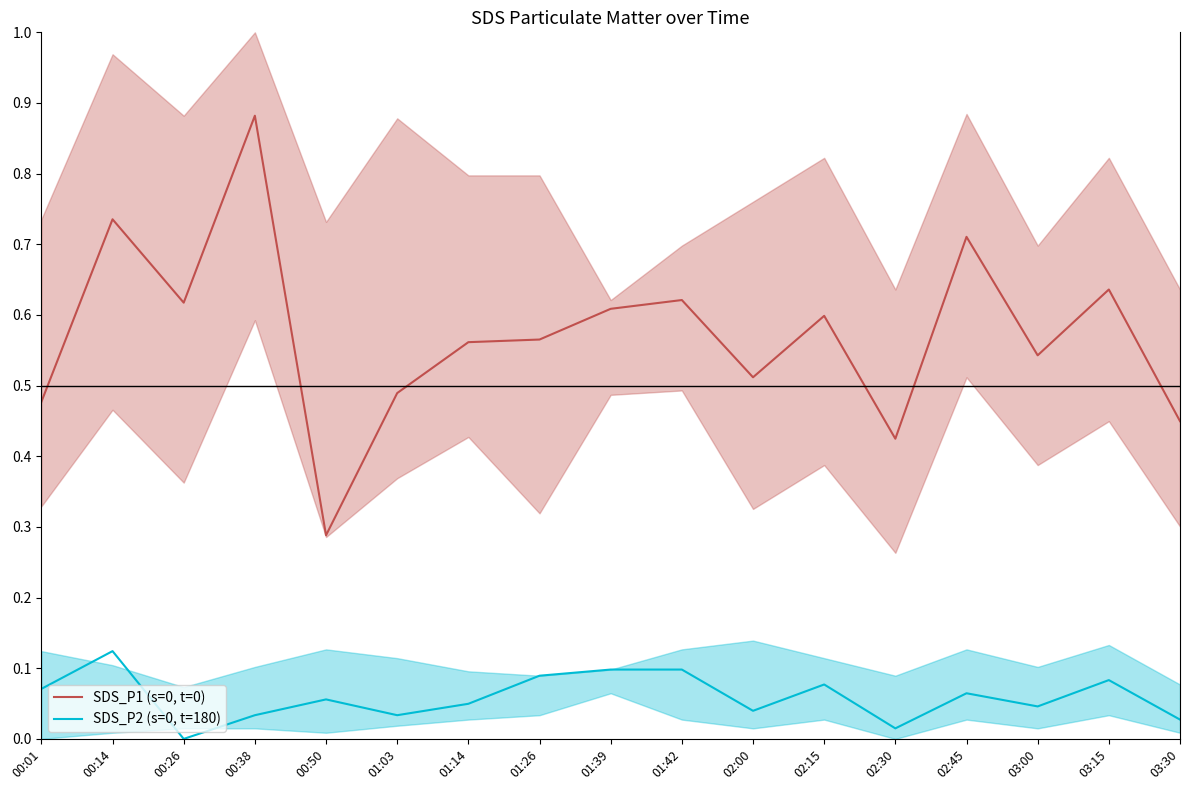

True or false: SDS_P2 (s=0, t=180) and SDS_P1 (s=0, t=0) intersect in this chart.

False